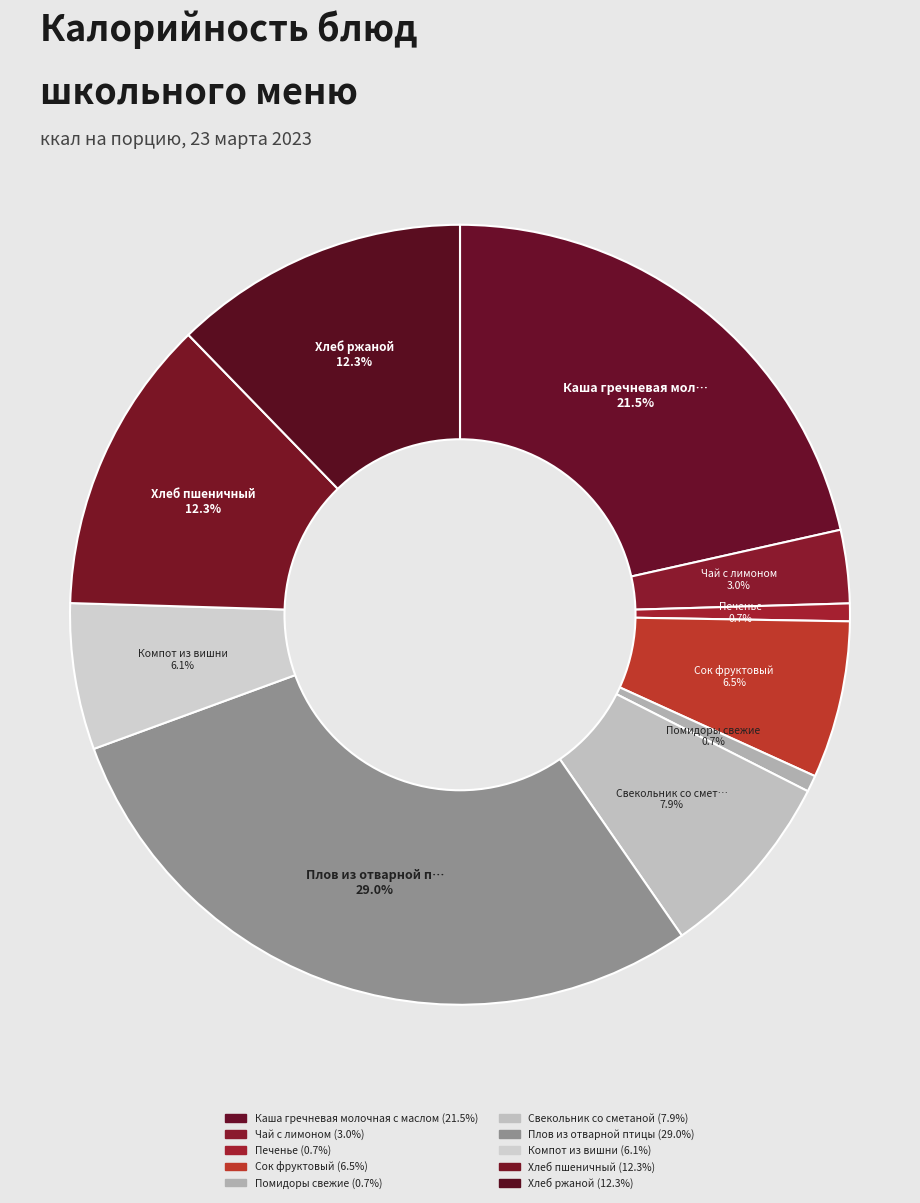

How many segments does this pie chart have?

10